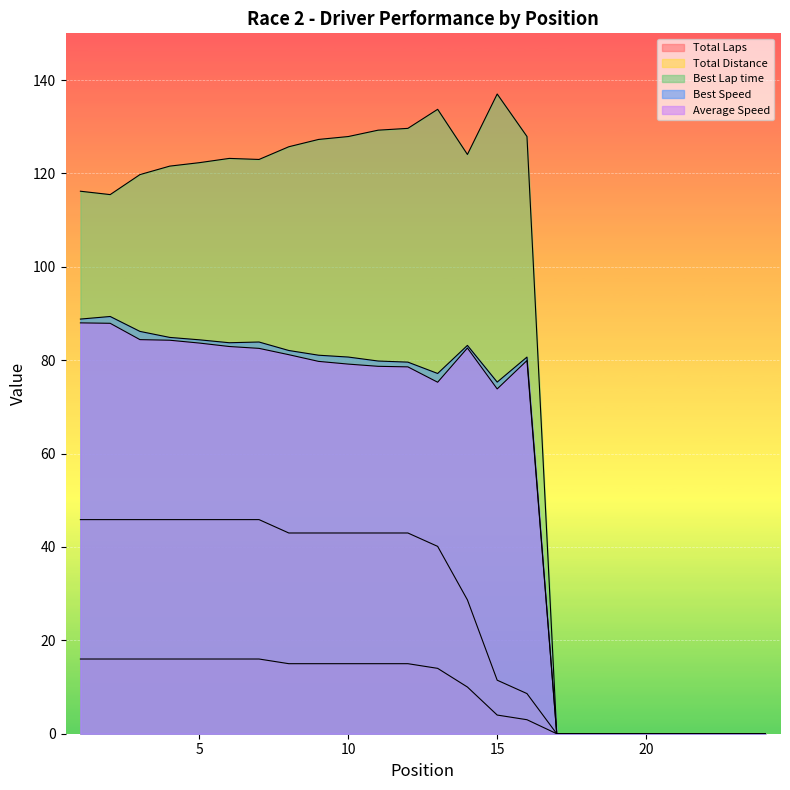

What is the difference between the second highest and second lowest values in the Best Lap time series?

133.7